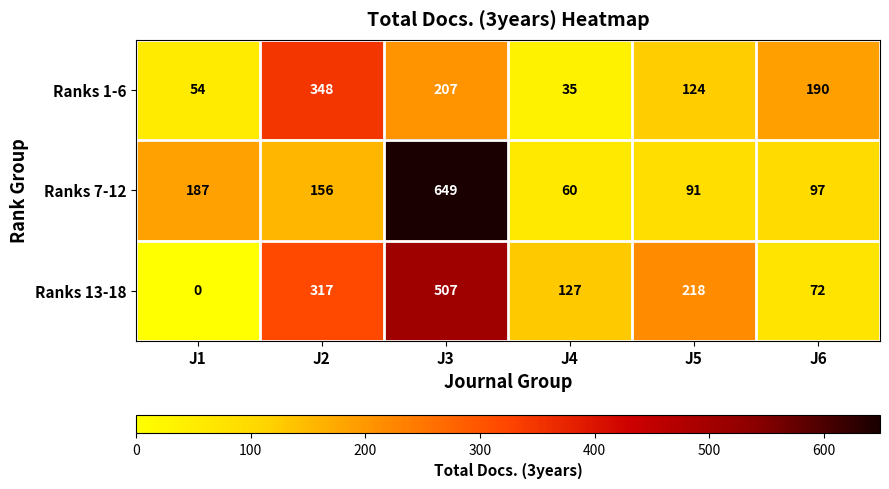

The Ranks 1-6 series shows 320 at J3. True or false?

False